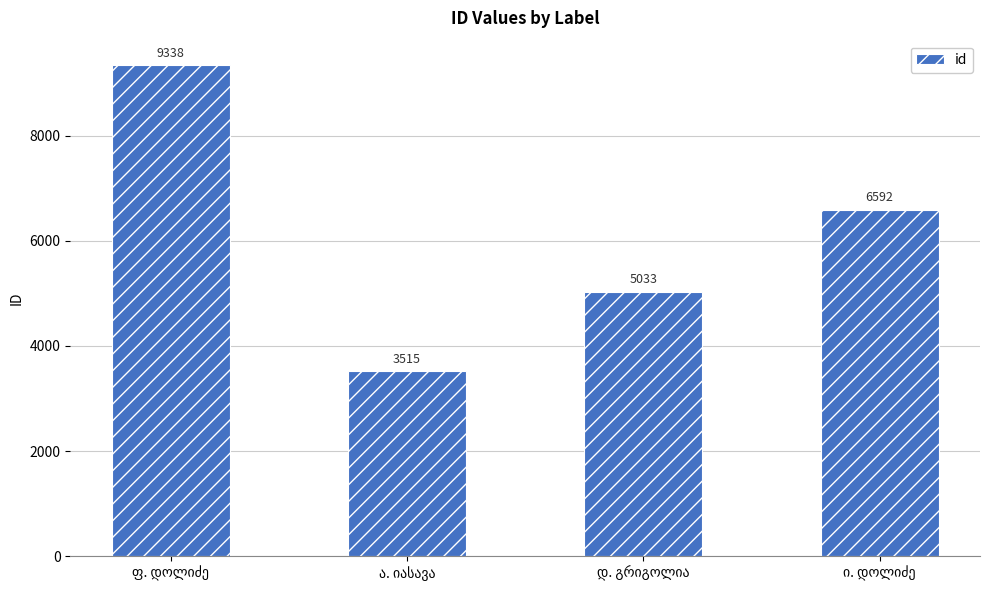

What is the smallest value displayed?

3515